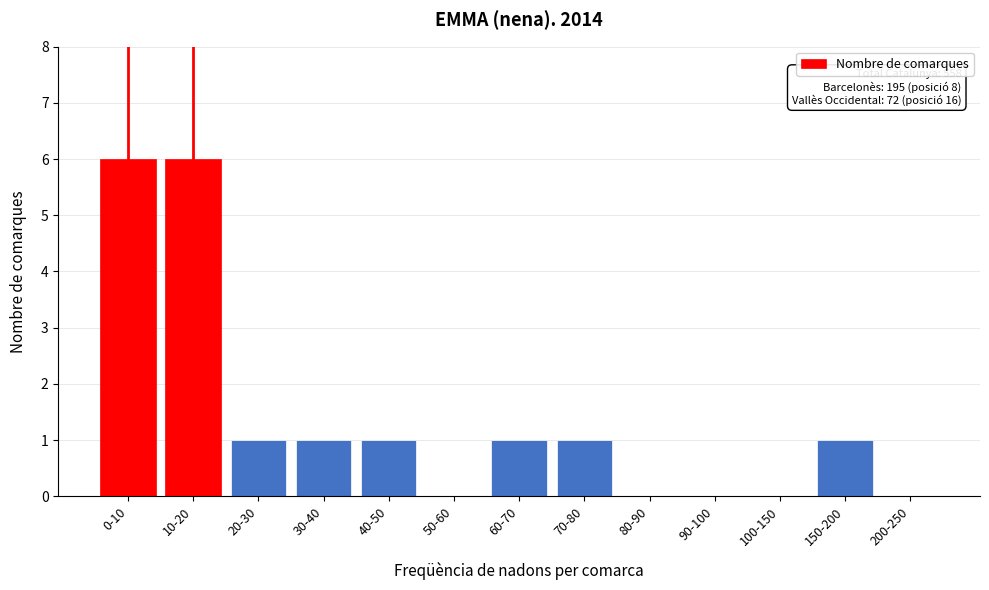

Reading left to right, extract all data points from this chart.

0-10=6	10-20=6	20-30=1	30-40=1	40-50=1	50-60=0	60-70=1	70-80=1	80-90=0	90-100=0	100-150=0	150-200=1	200-250=0